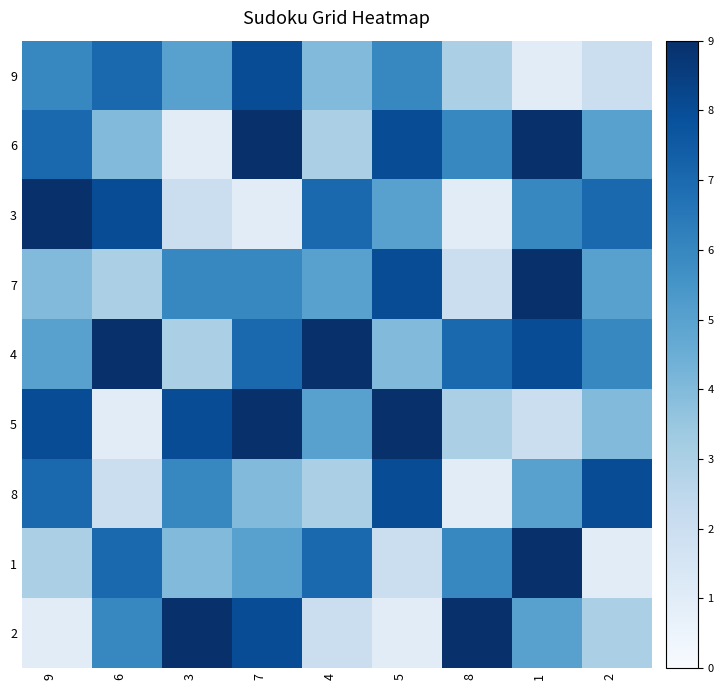

Reading left to right, transcribe all the data shown in this chart.

9: 9=6	6=7	3=5	7=8	4=4	5=6	8=3	1=1	2=2
6: 9=7	6=4	3=1	7=9	4=3	5=8	8=6	1=9	2=5
3: 9=9	6=8	3=2	7=1	4=7	5=5	8=1	1=6	2=7
7: 9=4	6=3	3=6	7=6	4=5	5=8	8=2	1=9	2=5
4: 9=5	6=9	3=3	7=7	4=9	5=4	8=7	1=8	2=6
5: 9=8	6=1	3=8	7=9	4=5	5=9	8=3	1=2	2=4
8: 9=7	6=2	3=6	7=4	4=3	5=8	8=1	1=5	2=8
1: 9=3	6=7	3=4	7=5	4=7	5=2	8=6	1=9	2=1
2: 9=1	6=6	3=9	7=8	4=2	5=1	8=9	1=5	2=3